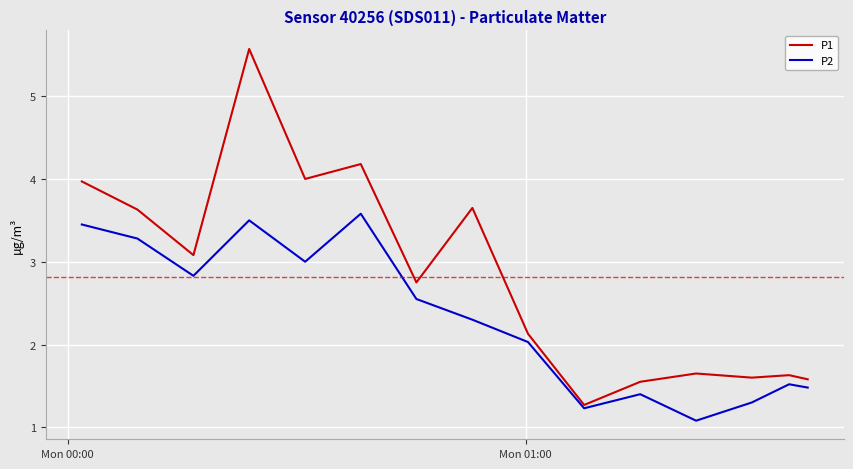

Rank the series by their average value, from lowest to highest.

P2, P1